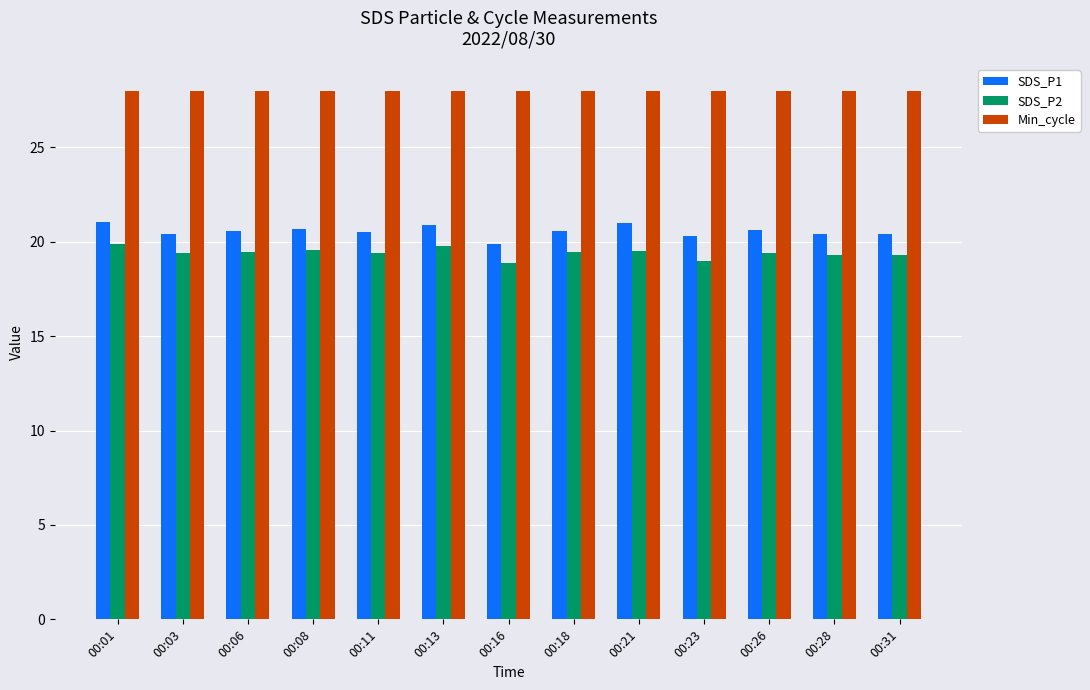

What is the value of the SDS_P2 bar at the 6th from the left?

19.8